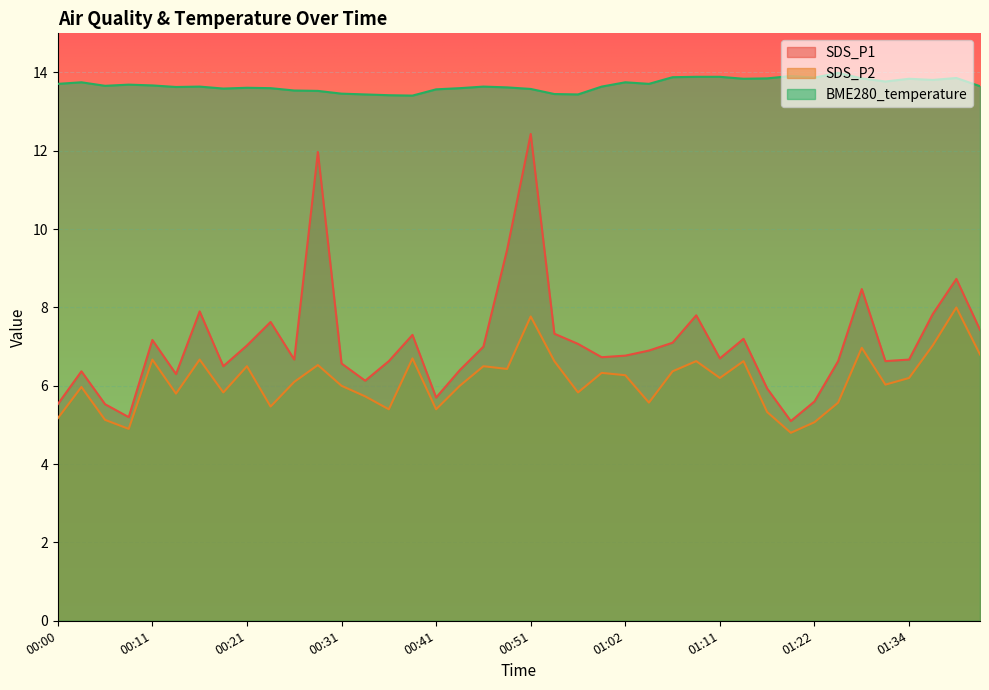

How many data points does each series have?

40